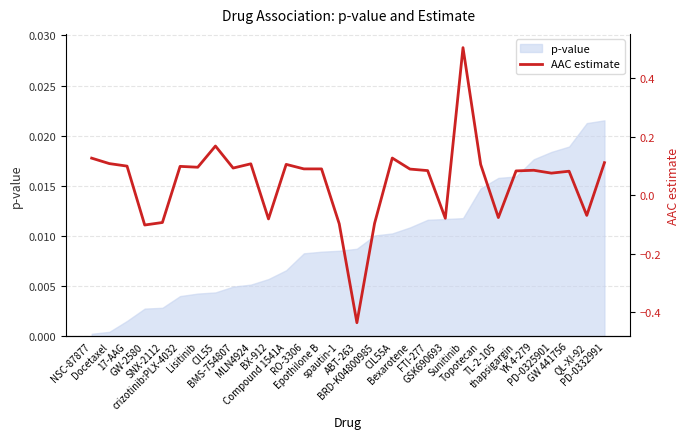

List the labels in order of value, largest first.

Sunitinib, CIL55, CIL55A, NSC-87877, PD-0332991, Docetaxel, MLN4924, Compound 1541A, Topotecan, 17-AAG, crizotinib:PLX-4032, Lisitinib, BMS-754807, RO-3306, Epothilone B, Bexarotene, YK 4-279, FTI-277, thapsigargin, GW 441756, PD-0325901, QL-XI-92, TL-2-105, GSK690693, BX-912, SNX-2112, BRD-K04800985, spautin-1, GW-2580, ABT-263